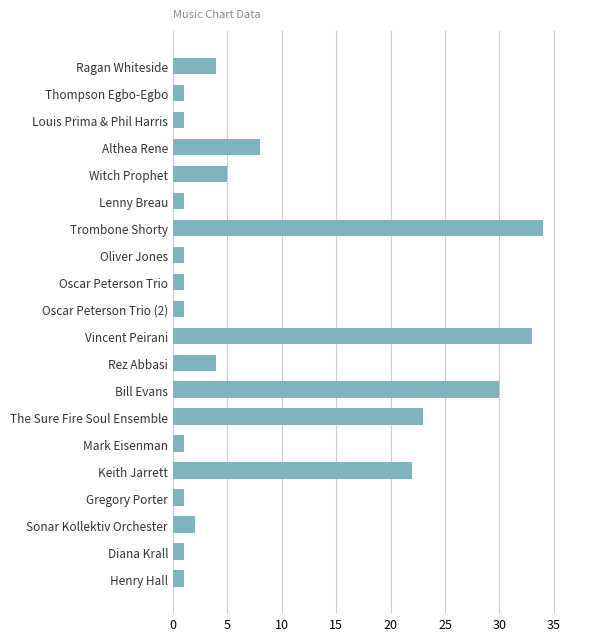

Reading top to bottom, what are all the values shown in this chart?

4	1	1	8	5	1	34	1	1	1	33	4	30	23	1	22	1	2	1	1